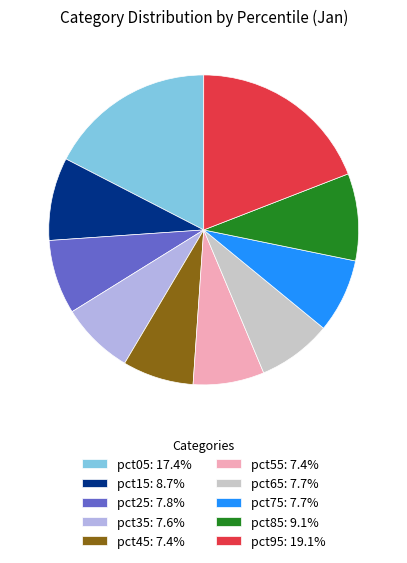

True or false: pct25 accounts for 8% of the total.

True